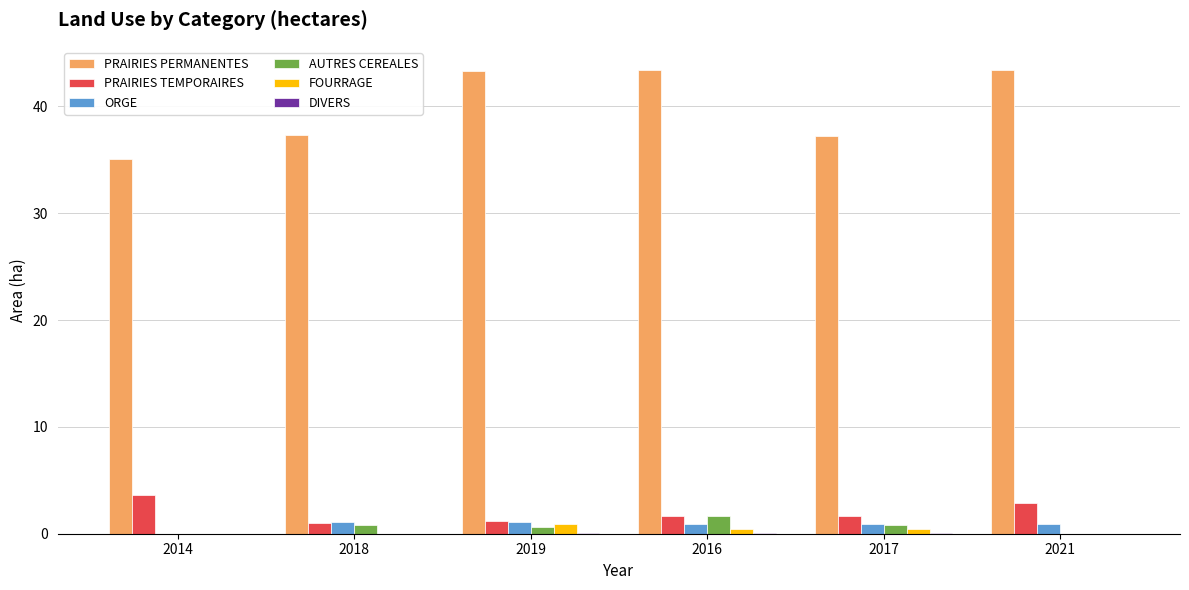

What is the sum of all ORGE values?

4.9